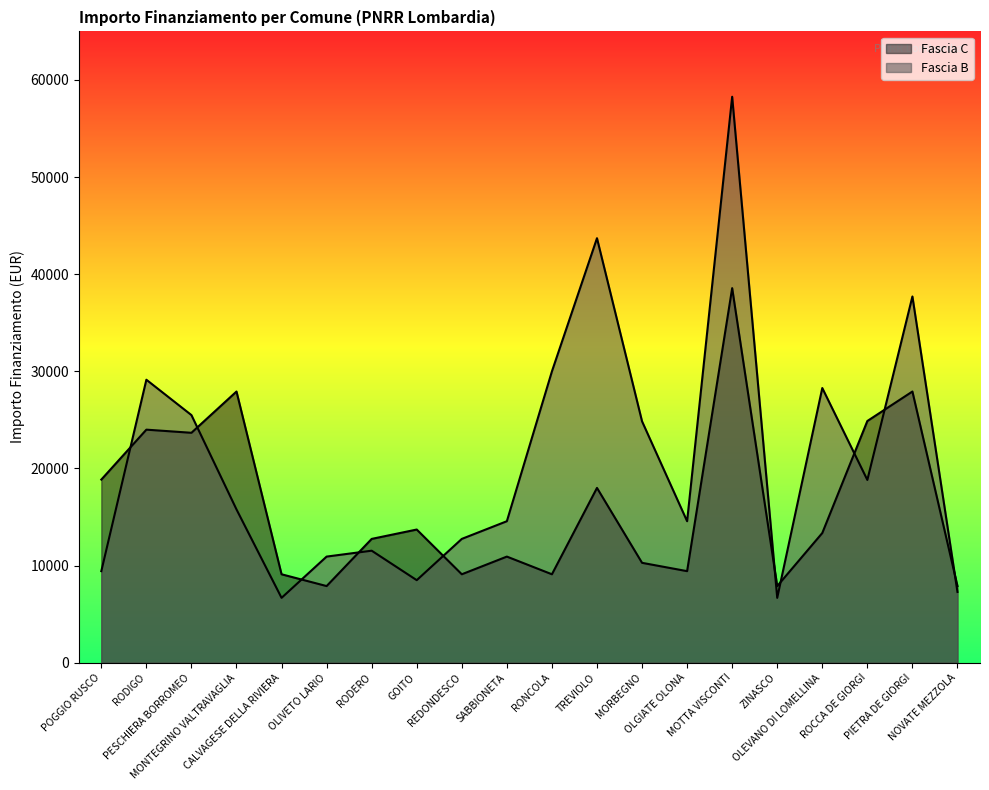

Which series has the largest total across all categories?

Fascia B